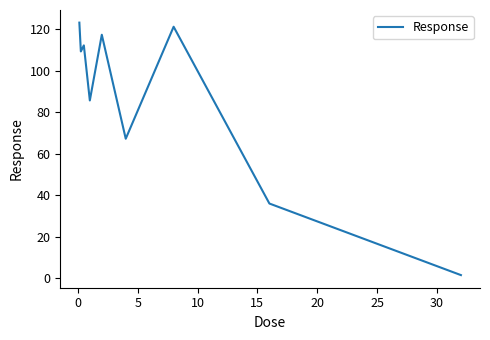

What is the greatest value displayed?

123.1